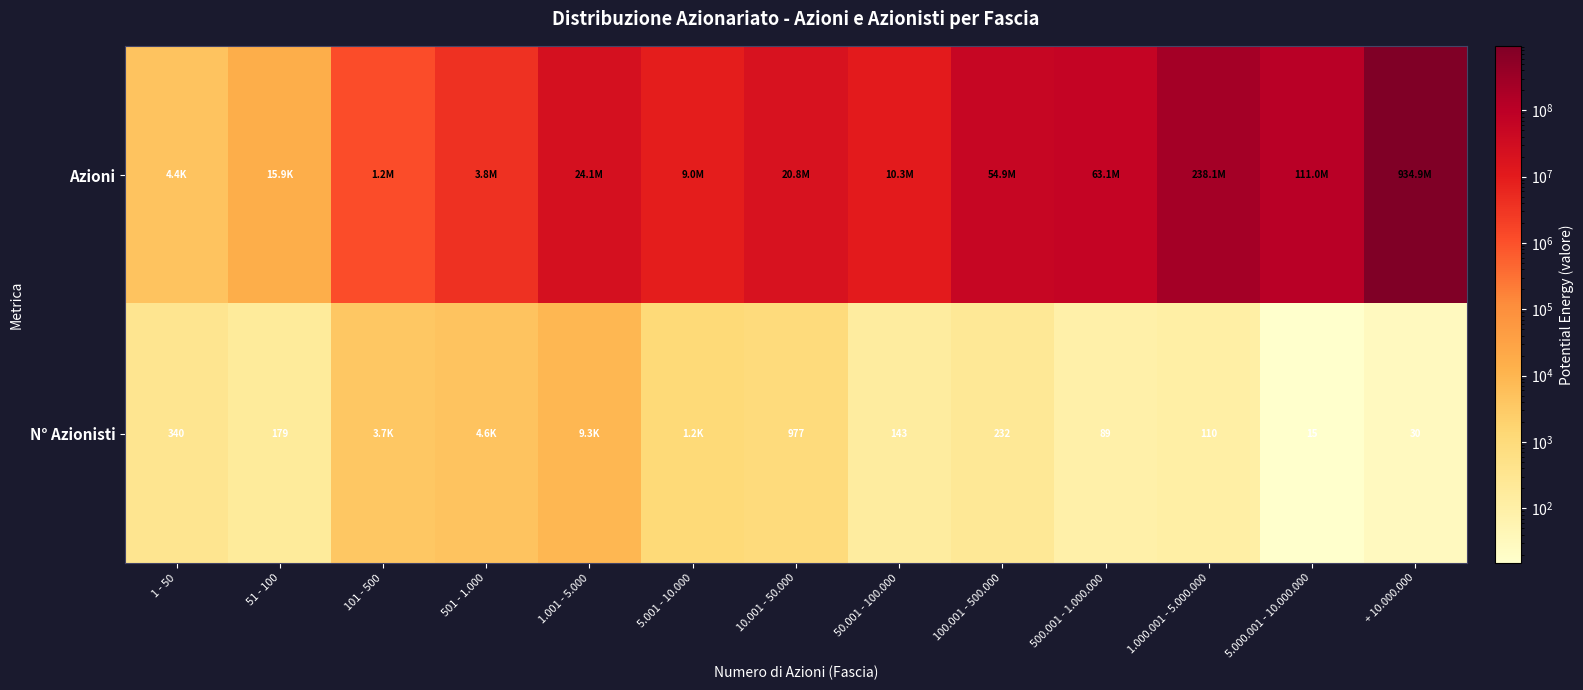

The value of N° Azionisti at 50.001 - 100.000 is 143. True or false?

True